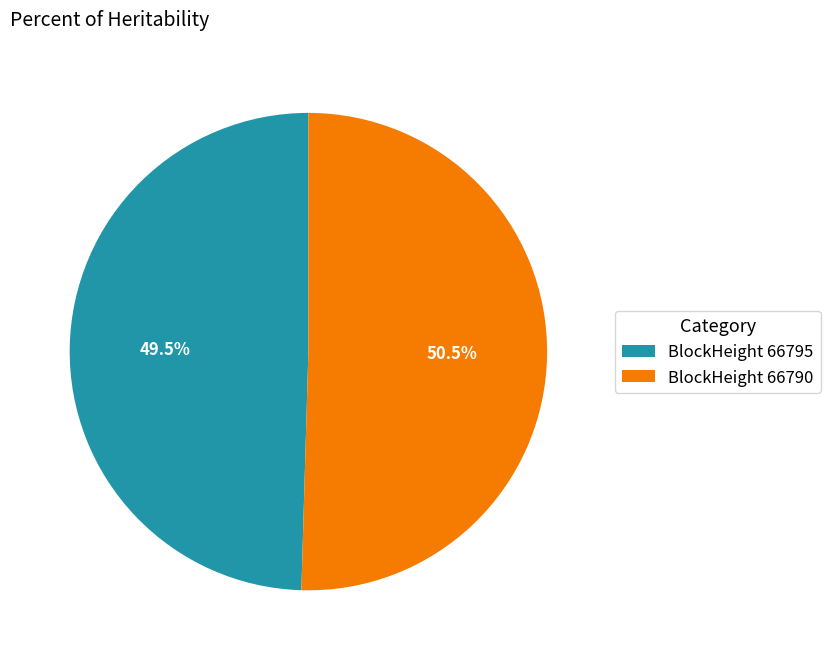

What is the ratio of the value at BlockHeight 66790 to the value at BlockHeight 66795?

1.0